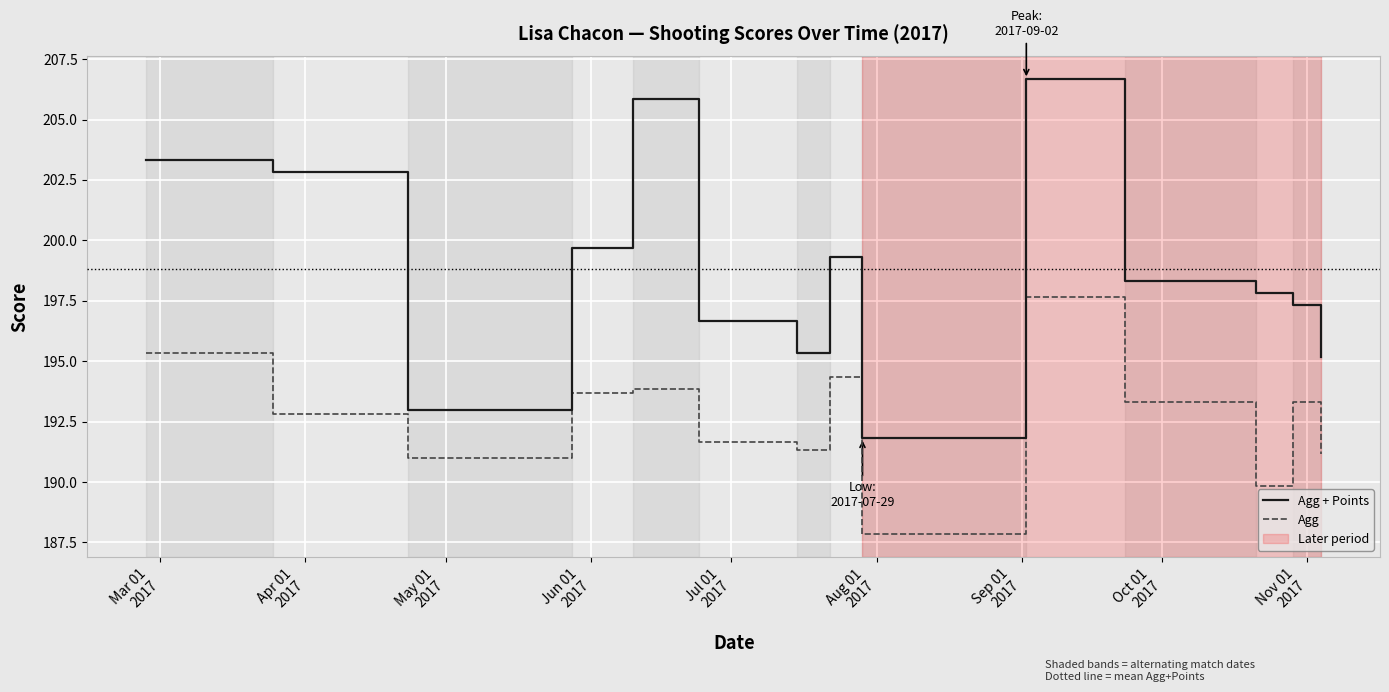

True or false: Agg and Agg + Points cross at least once.

False